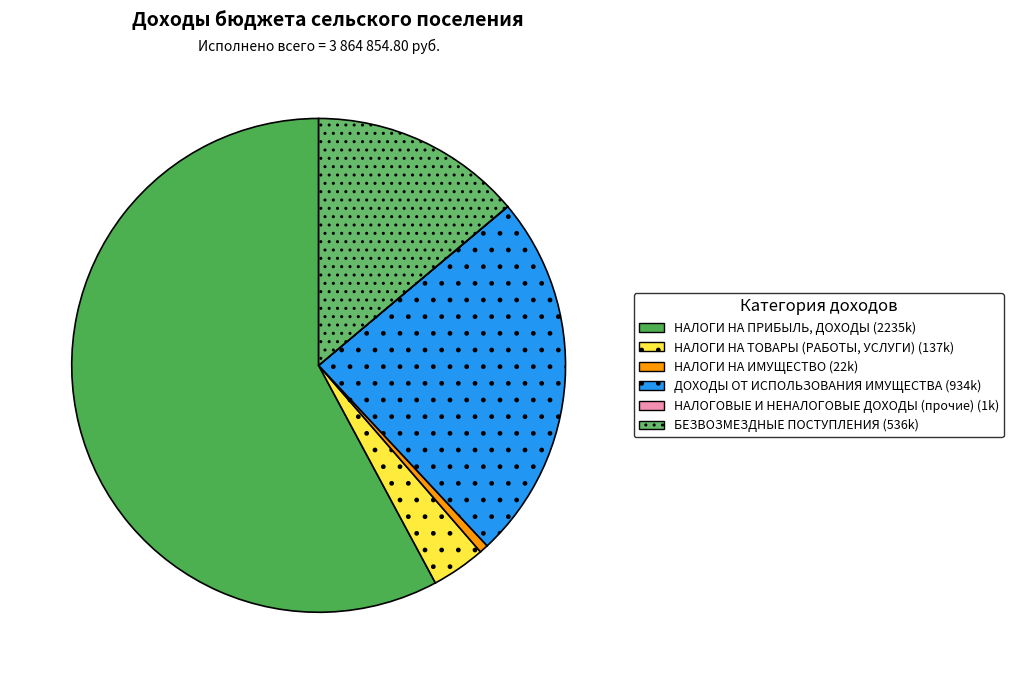

What is the change in value from НАЛОГИ НА ПРИБЫЛЬ, ДОХОДЫ to ДОХОДЫ ОТ ИСПОЛЬЗОВАНИЯ ИМУЩЕСТВА?

-1301898.2